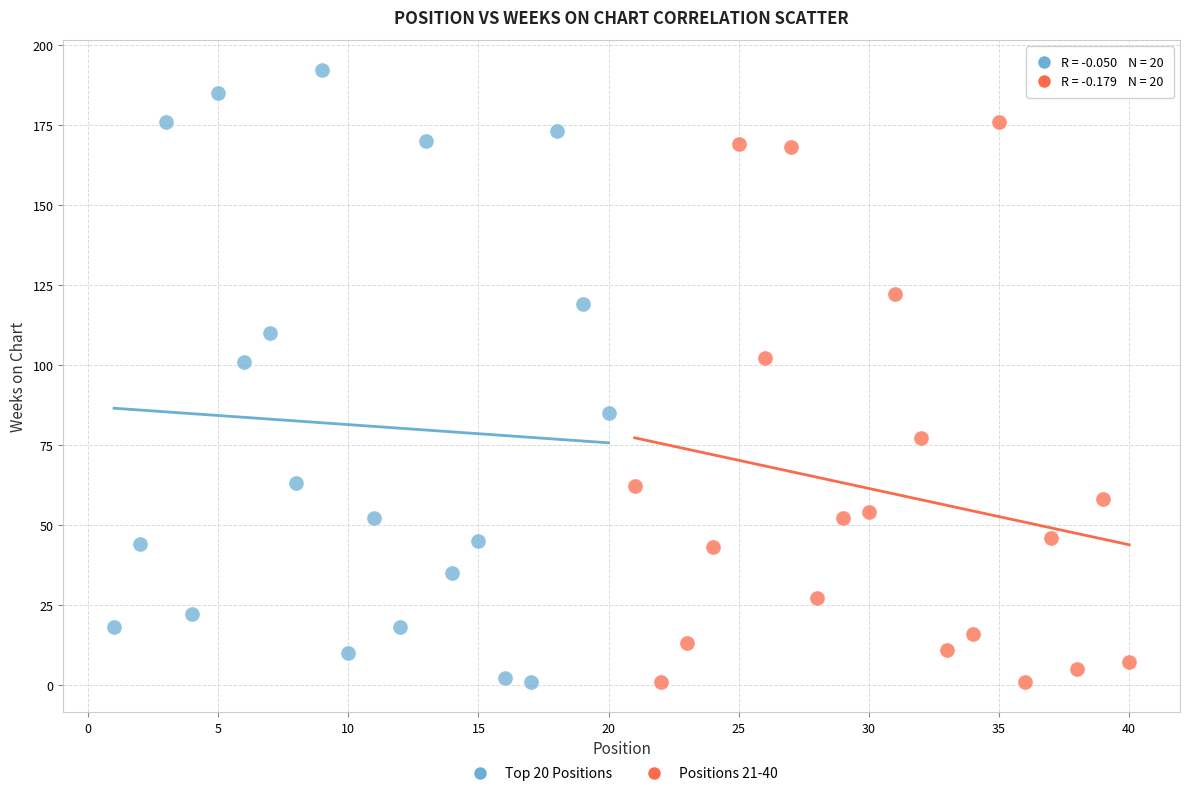

Which series contains the highest Y value?

Top 20 Positions